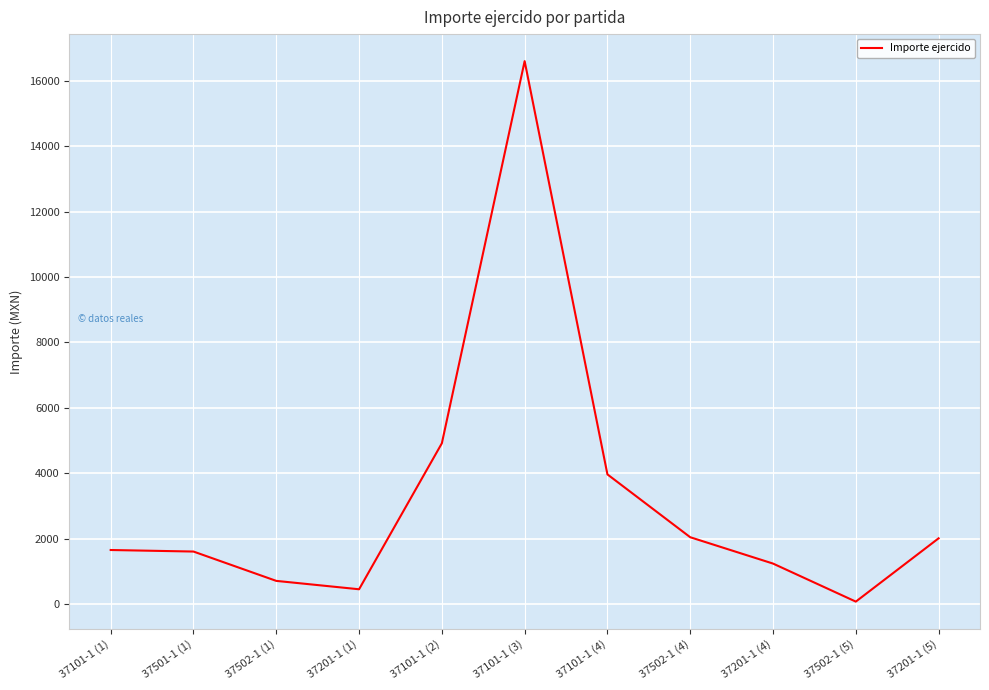

What is the difference between the values at 37101-1 (4) and 37502-1 (4)?

1919.0